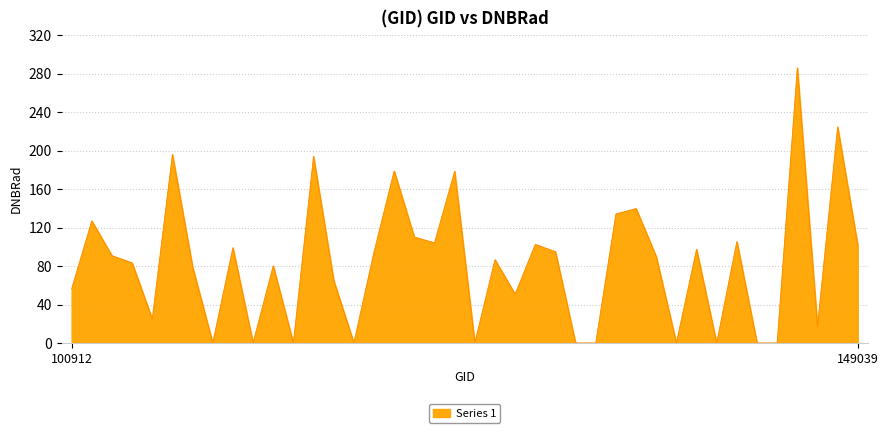

What is the difference between the maximum and minimum values?

285.9